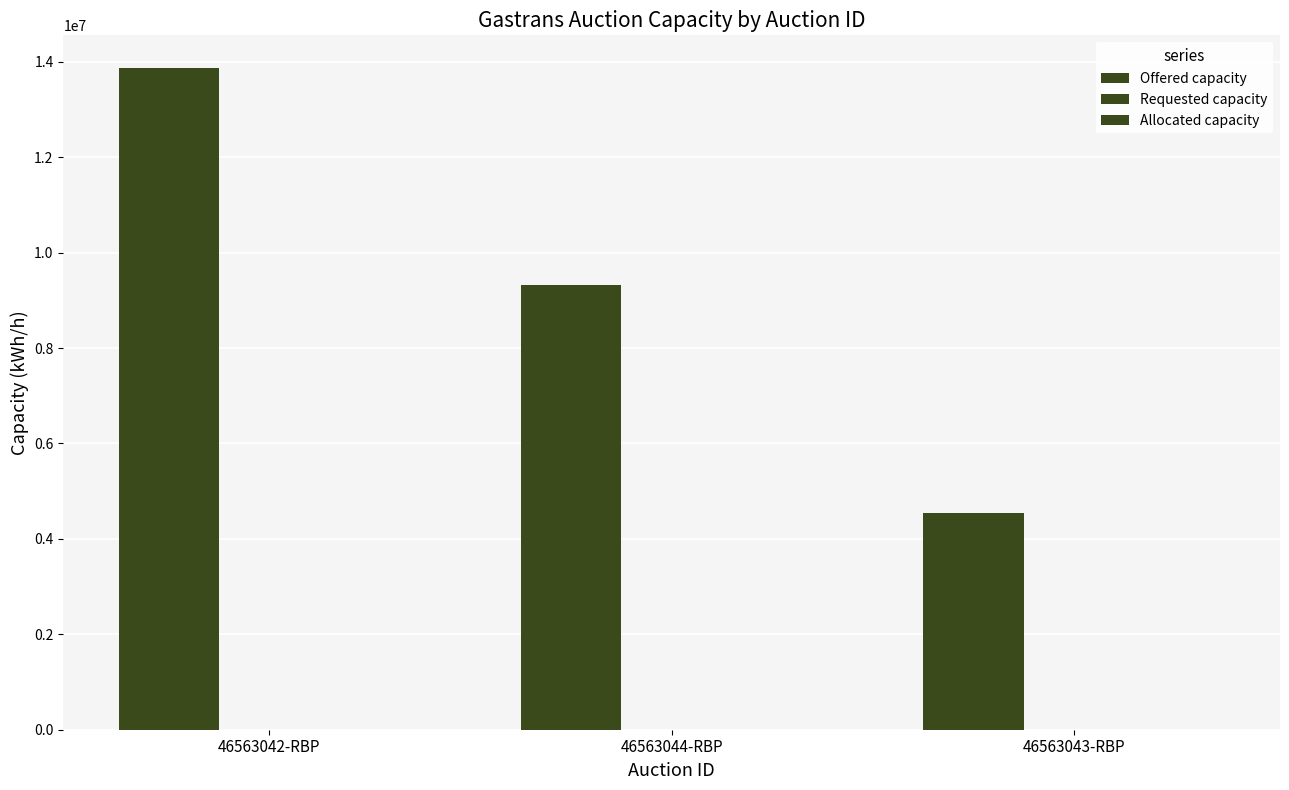

How many categories are shown in the chart?

3